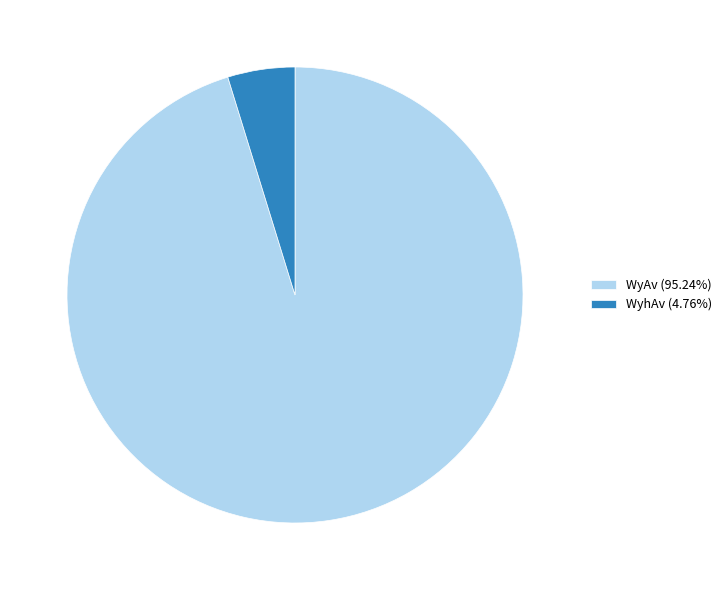

What is the smallest slice in the pie chart?

WyhAv